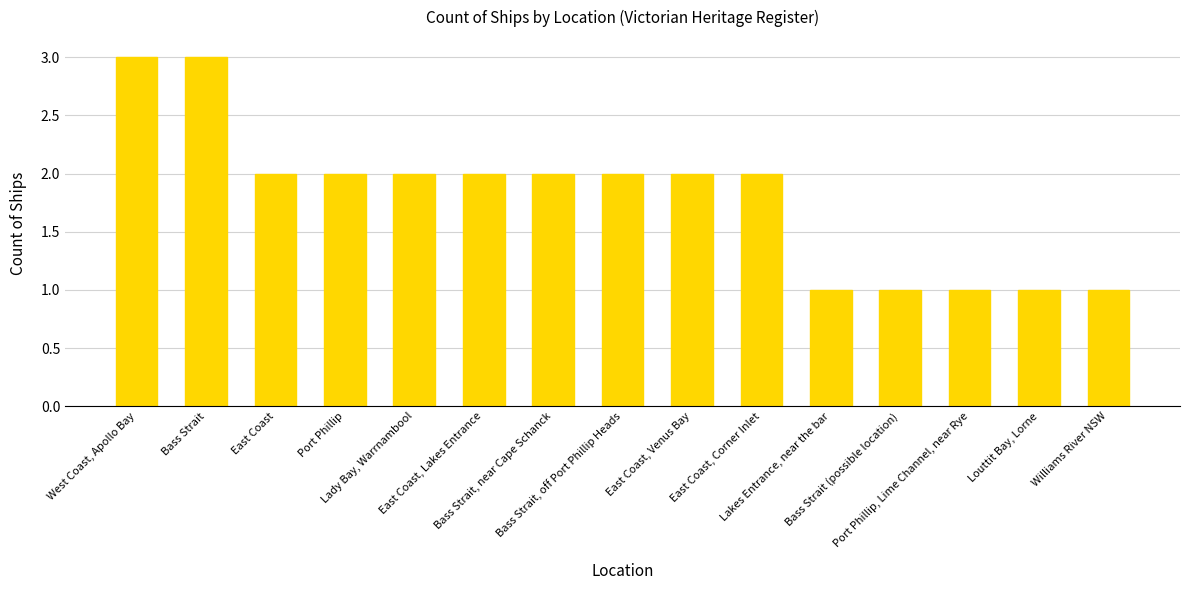

Count the values in the range 1 to 2.

13